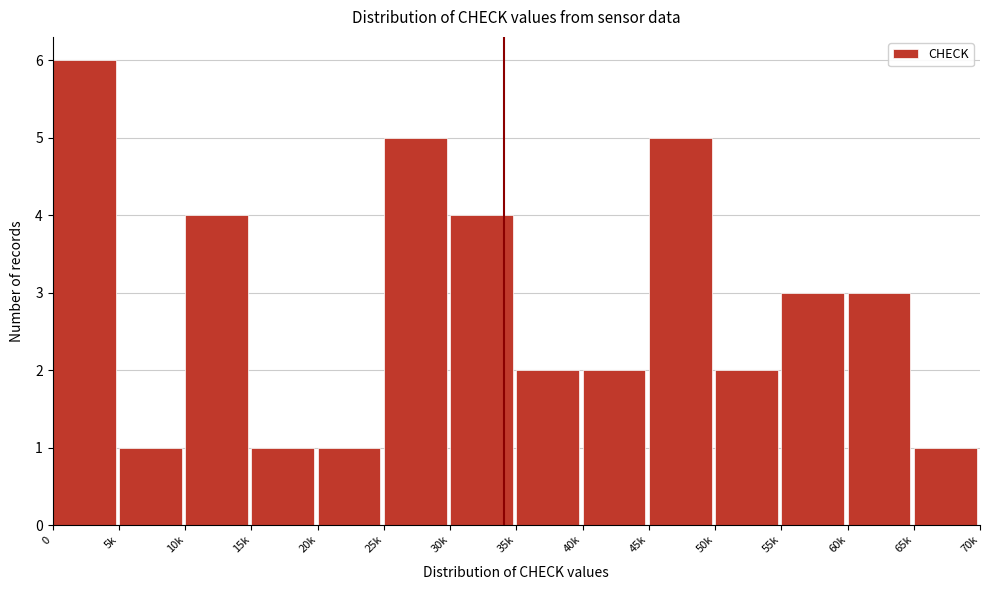

Reading right to left, what are all the values shown in this chart?

65k=1	60k=3	55k=3	50k=2	45k=5	40k=2	35k=2	30k=4	25k=5	20k=1	15k=1	10k=4	5k=1	0=6